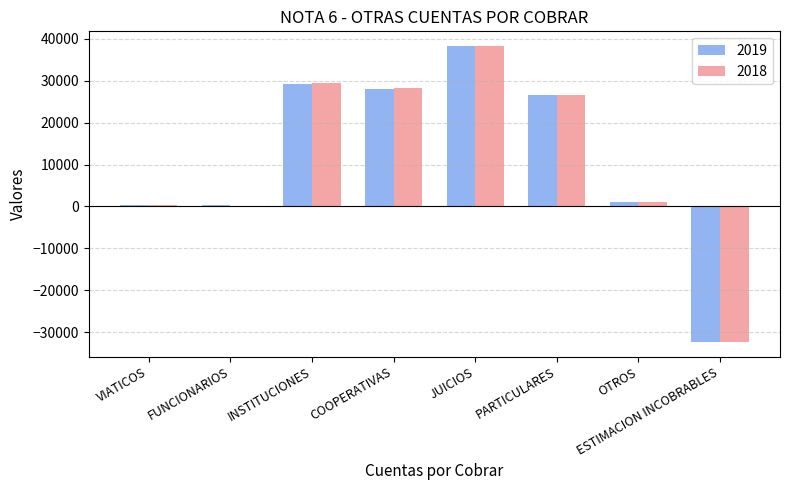

At which label is 2019 closest to 2981?

OTROS